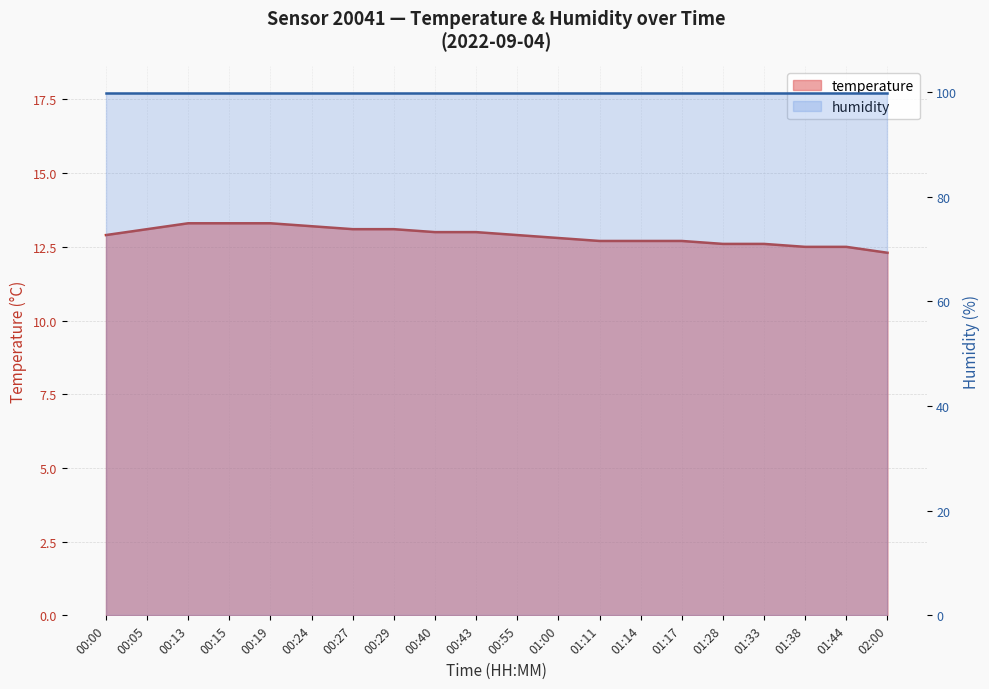

Reading left to right, what are all the values shown in this chart?

00:00=12.9	00:05=13.1	00:13=13.3	00:15=13.3	00:19=13.3	00:24=13.2	00:27=13.1	00:29=13.1	00:40=13.0	00:43=13.0	00:55=12.9	01:00=12.8	01:11=12.7	01:14=12.7	01:17=12.7	01:28=12.6	01:33=12.6	01:38=12.5	01:44=12.5	02:00=12.3